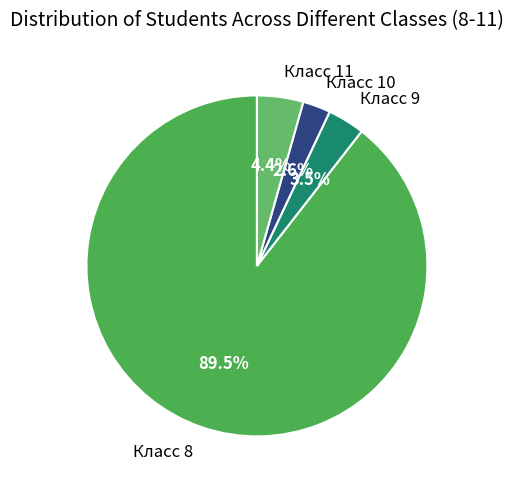

Which category has the smallest portion of the pie?

Класс 10